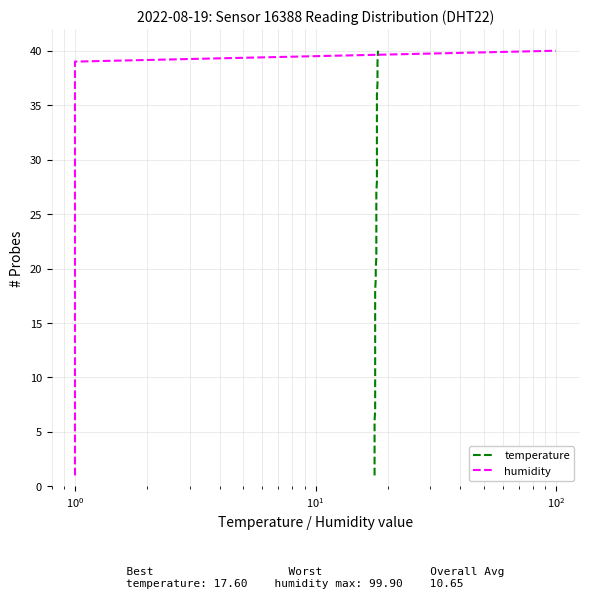

Reading left to right, what are all the values shown in this chart?

temperature: 1	2	3	4	5	6	7	8	9	10	11	12	13	14	15	16	17	18	19	20	21	22	23	24	25	26	27	28	29	30	31	32	33	34	35	36	37	38	39	40
humidity: 1	2	3	4	5	6	7	8	9	10	11	12	13	14	15	16	17	18	19	20	21	22	23	24	25	26	27	28	29	30	31	32	33	34	35	36	37	38	39	40